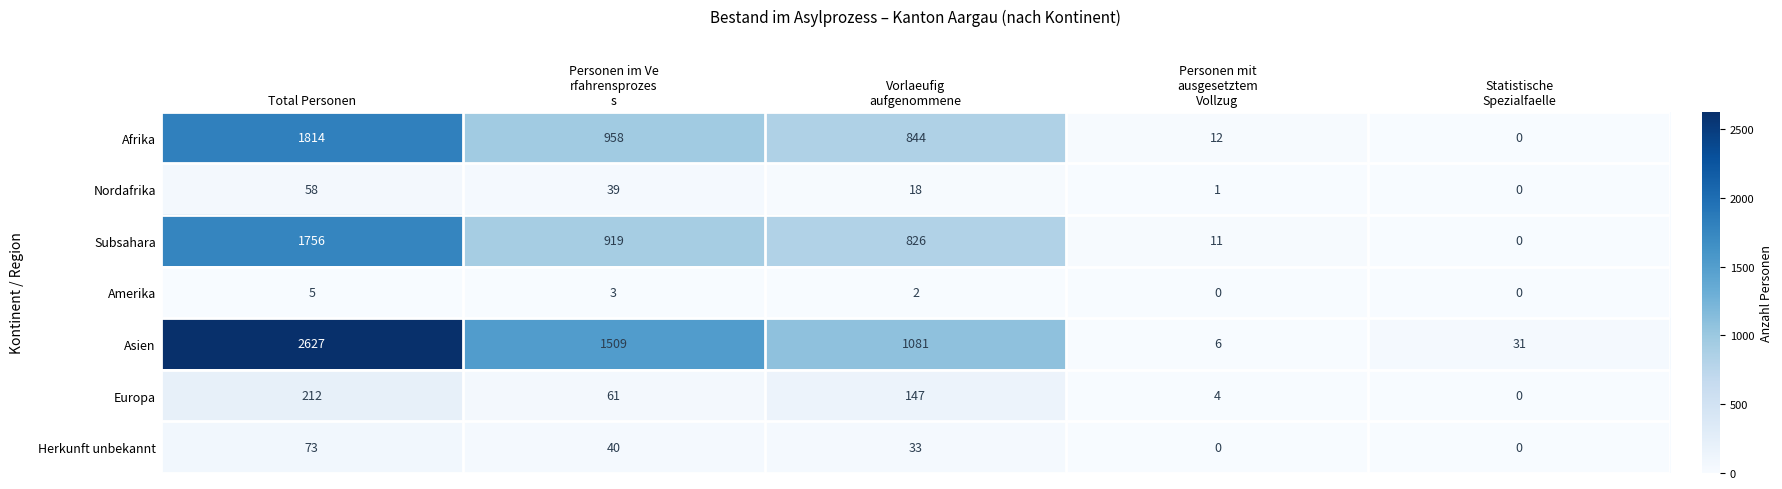

Which series has the largest total across all categories?

Asien